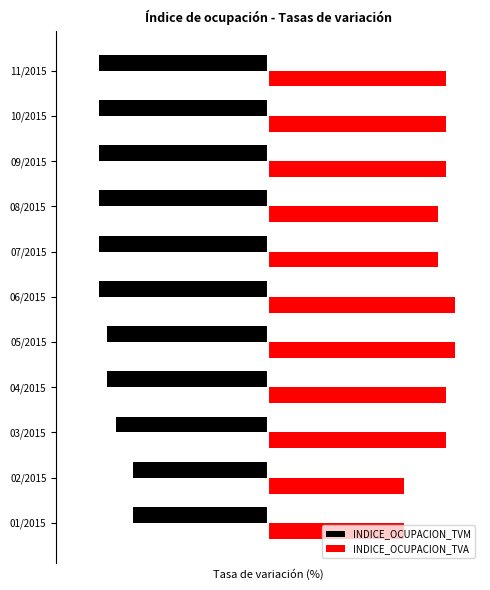

Rank the series by their maximum value, from highest to lowest.

INDICE_OCUPACION_TVA, INDICE_OCUPACION_TVM